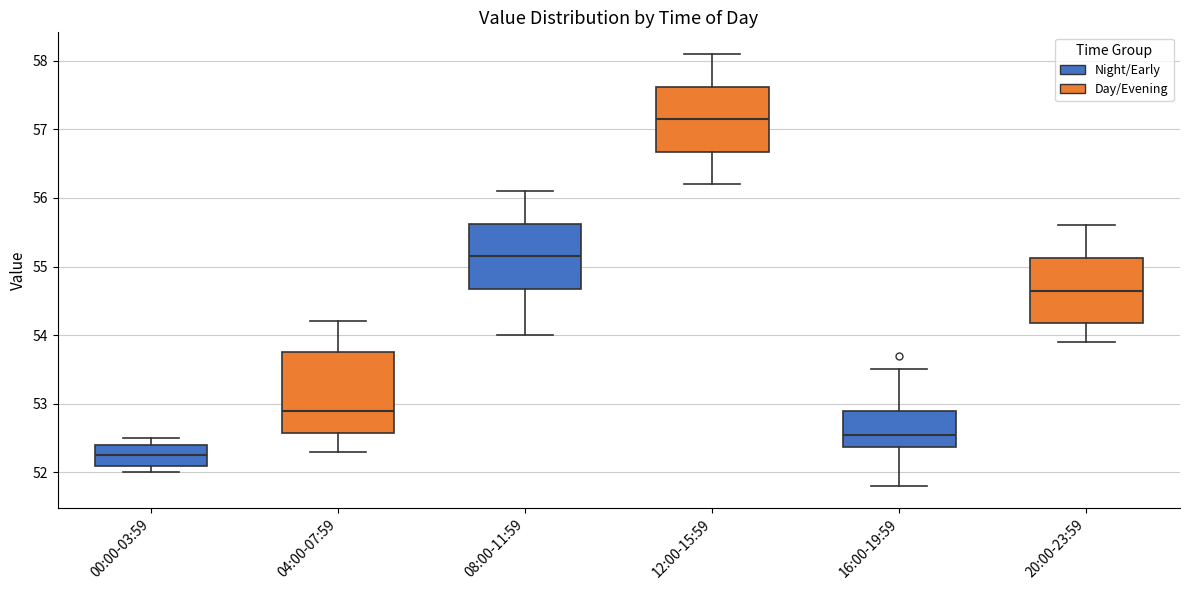

Reading left to right, read every box against the y-axis: the position of its median line, the range the box covers, and the ends of its whiskers. The values are not printed on the chart, so give them approximately, as read against the axis.

00:00-03:59: median 52.3, box 52.1 to 52.4, whiskers 52.0 to 52.5
04:00-07:59: median 52.9, box 52.6 to 53.8, whiskers 52.3 to 54.2
08:00-11:59: median 55.2, box 54.7 to 55.6, whiskers 54.0 to 56.1
12:00-15:59: median 57.2, box 56.7 to 57.6, whiskers 56.2 to 58.1
16:00-19:59: median 52.6, box 52.4 to 52.9, whiskers 51.8 to 53.5
20:00-23:59: median 54.7, box 54.2 to 55.1, whiskers 53.9 to 55.6